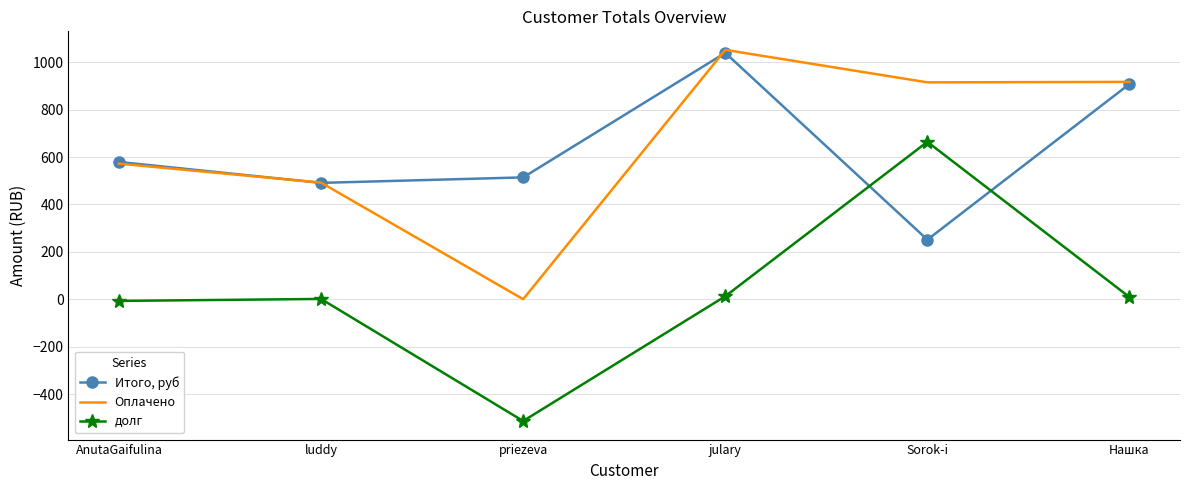

Where is the first local maximum for Итого, руб?

julary